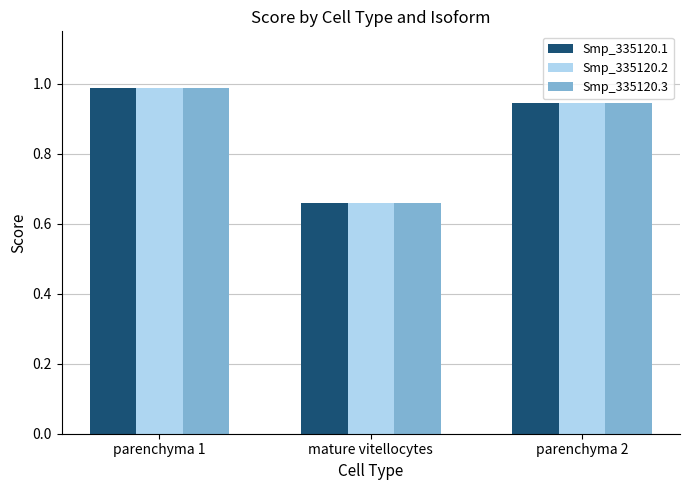

List the labels in order of Smp_335120.3 value, smallest first.

mature vitellocytes, parenchyma 2, parenchyma 1